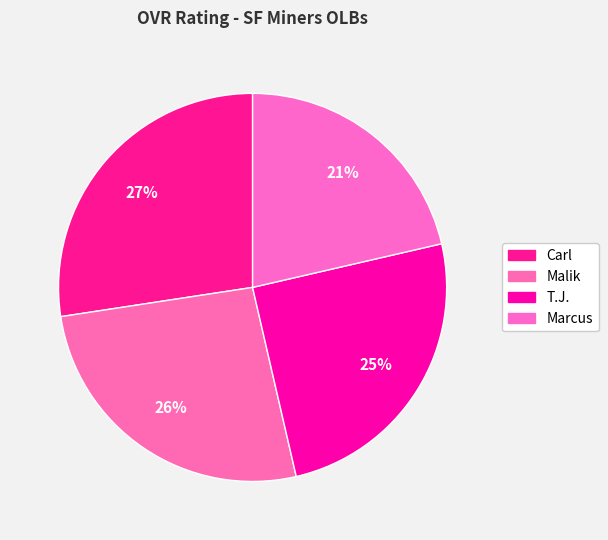

What percentage is the Marcus slice, to the nearest percent?

21%